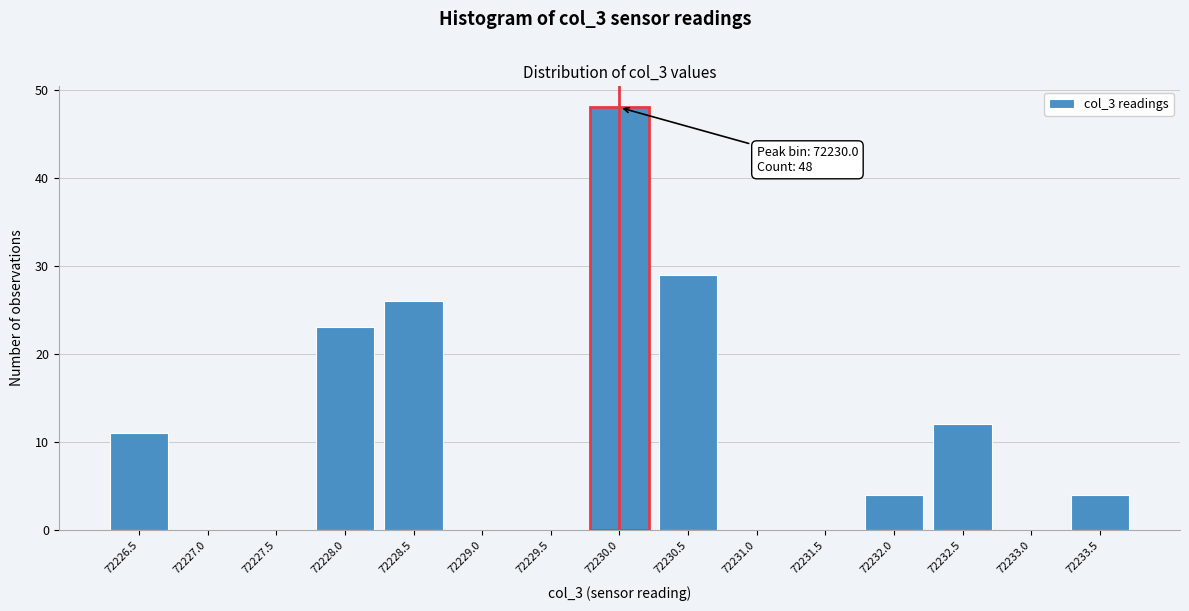

Reading left to right, what are all the values shown in this chart?

72226.5=11	72227.0=0	72227.5=0	72228.0=23	72228.5=26	72229.0=0	72229.5=0	72230.0=48	72230.5=29	72231.0=0	72231.5=0	72232.0=4	72232.5=12	72233.0=0	72233.5=4